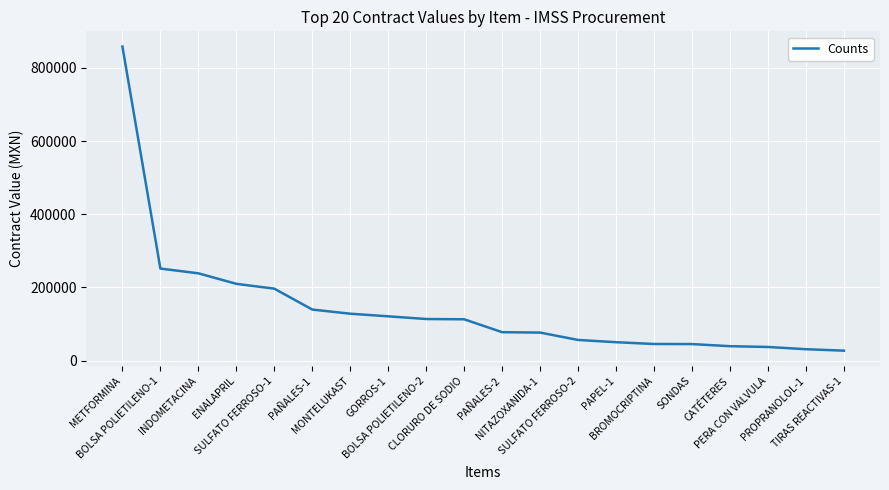

How many lines are shown in the chart?

1